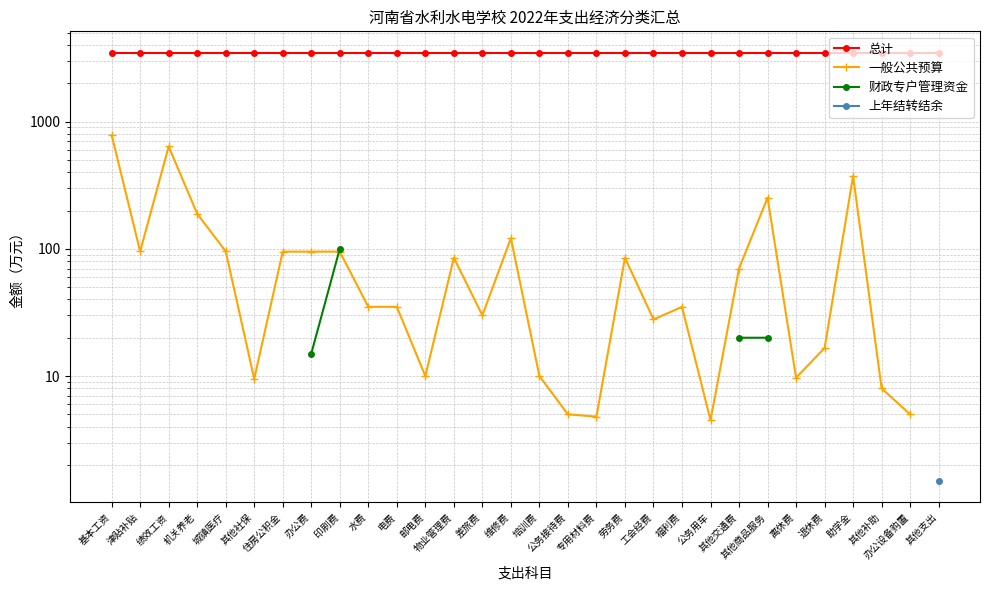

What is the label of the 15th point from the right?

培训费